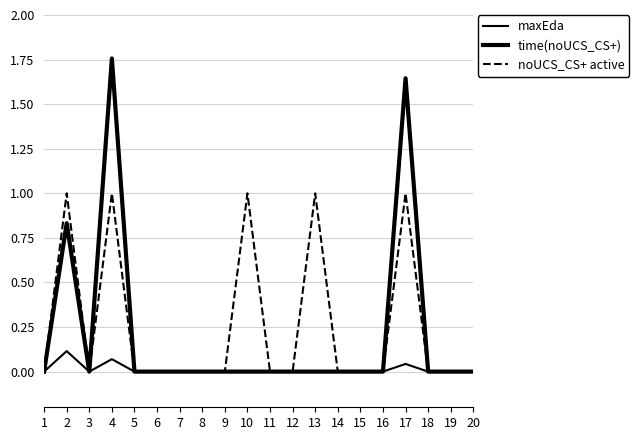

Where is the first local minimum for maxEda?

3